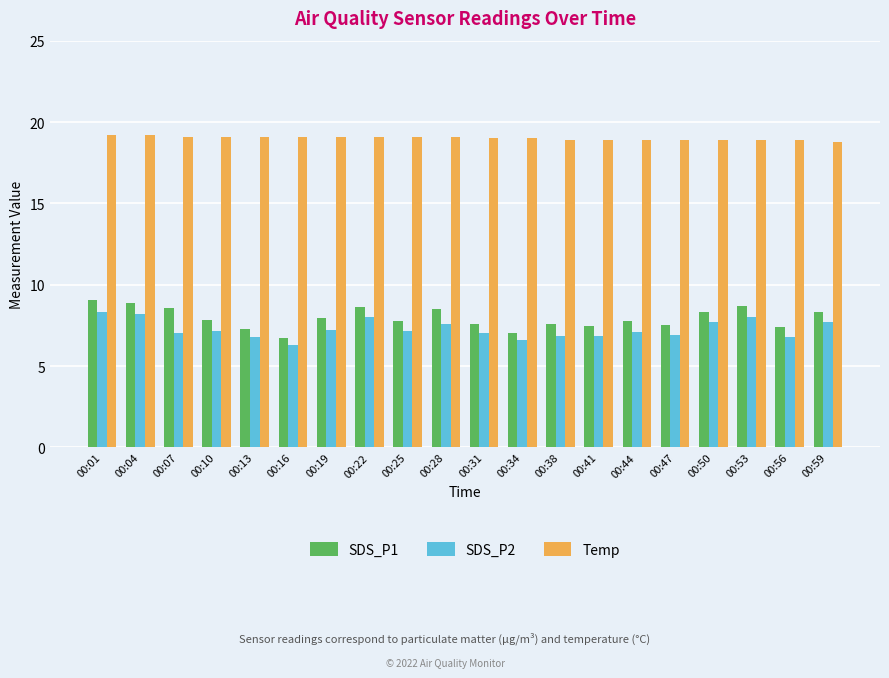

At how many categories does at least one series exceed 6?

20